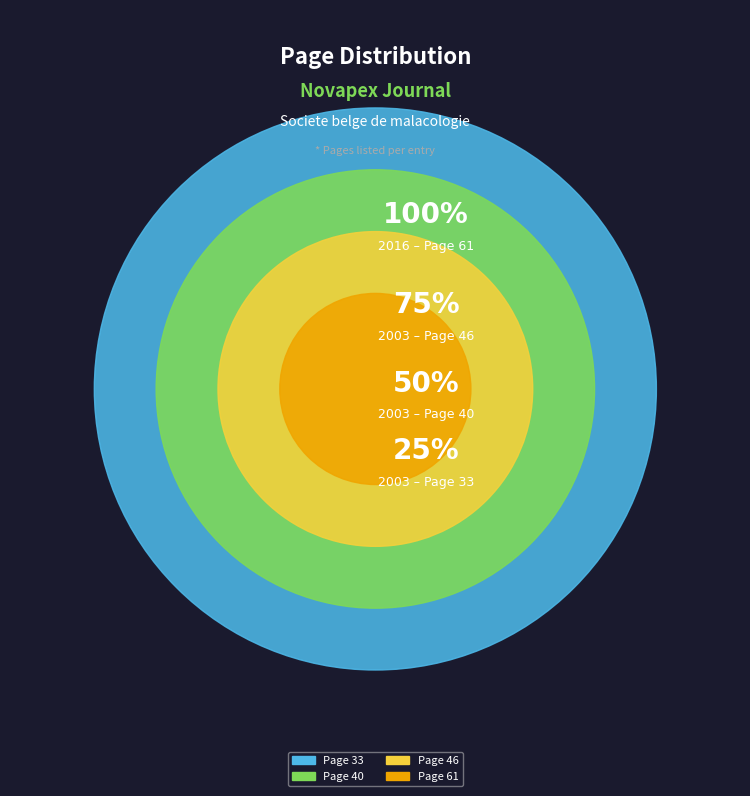

True or false: Page 33 accounts for 15% of the total.

False